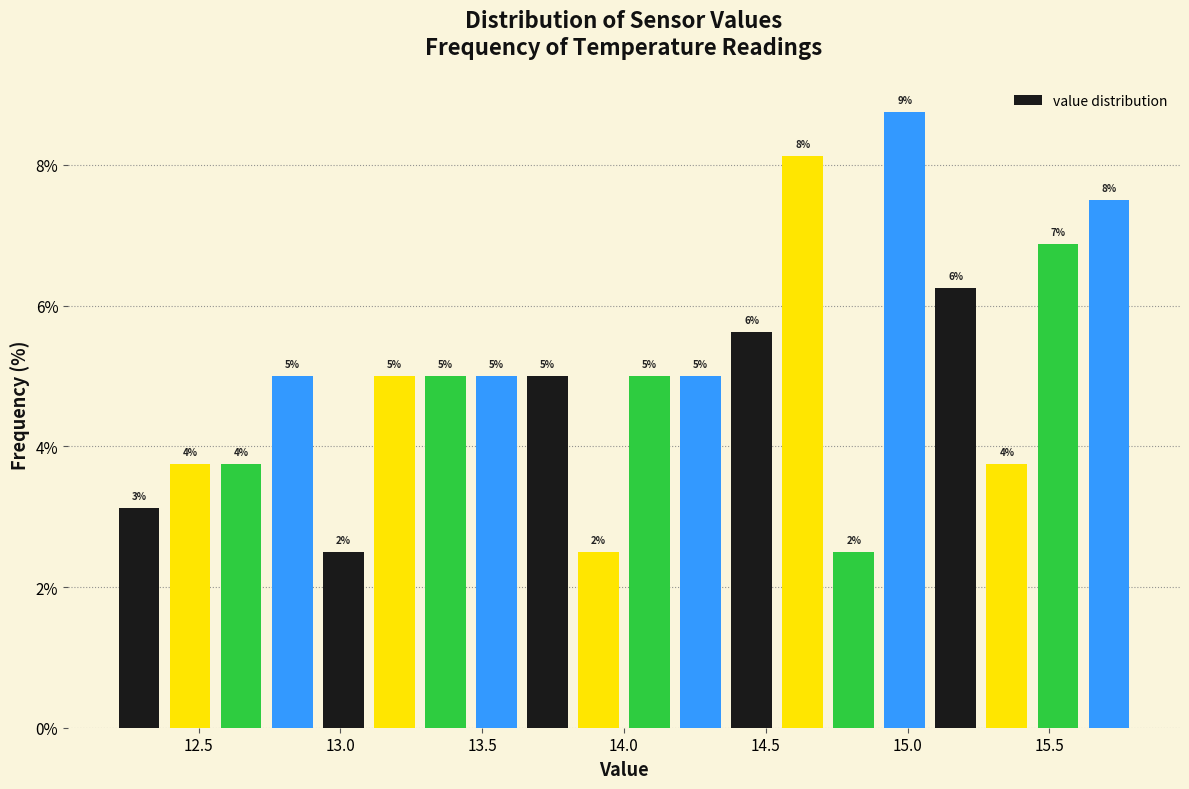

Around what value on the x-axis is the tallest bar? Give the approximate position of its centre, as read against the axis.

15.00